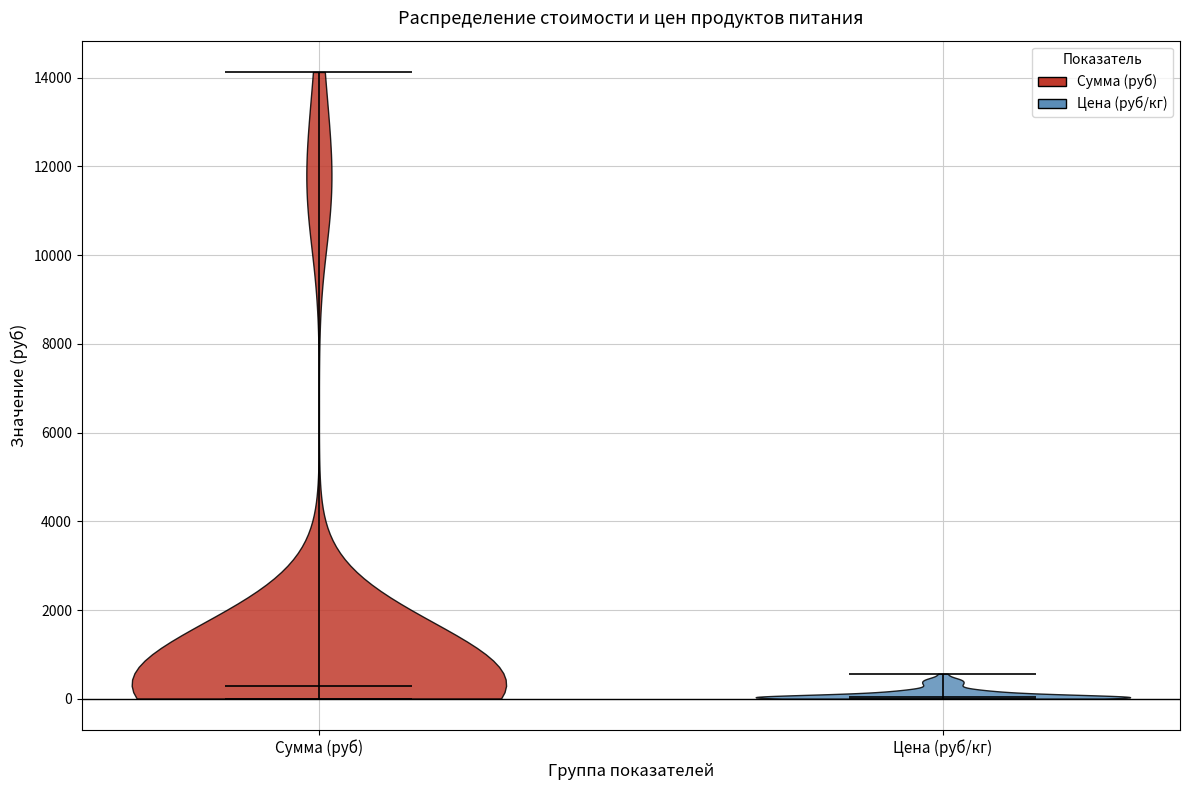

Reading left to right, read every violin against the y-axis: where its median line is, and the lowest and highest points it reaches. The values are not printed on the chart, so give them approximately, as read against the axis.

Сумма (руб): median line 200, lowest point 0, highest point 14200
Цена (руб/кг): median line 0, lowest point 0, highest point 600